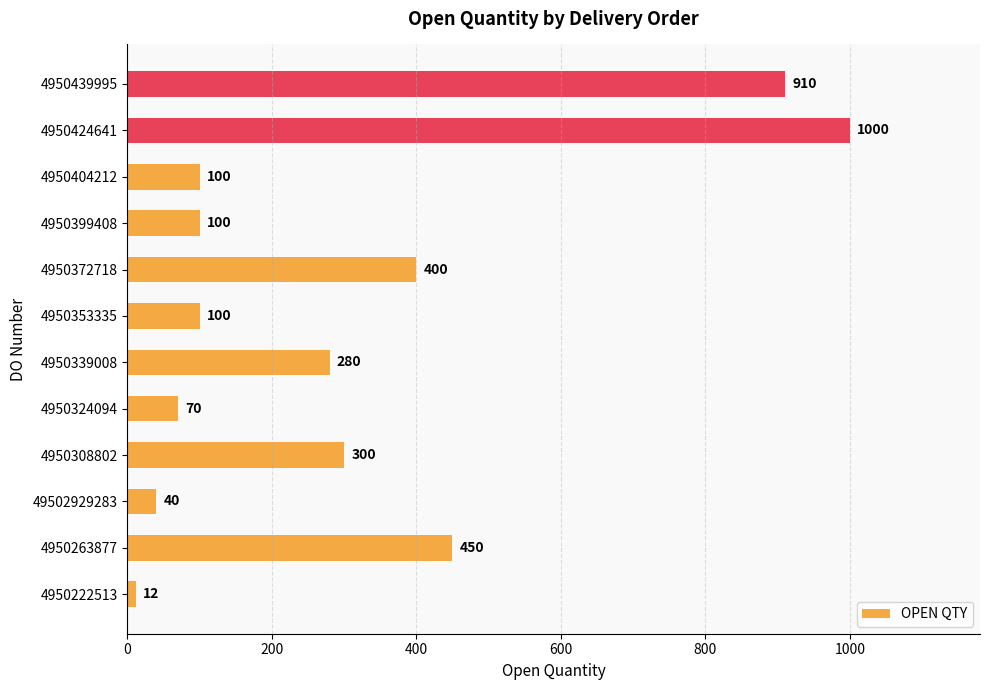

Which has a higher value, 4950324094 or 4950424641?

4950424641